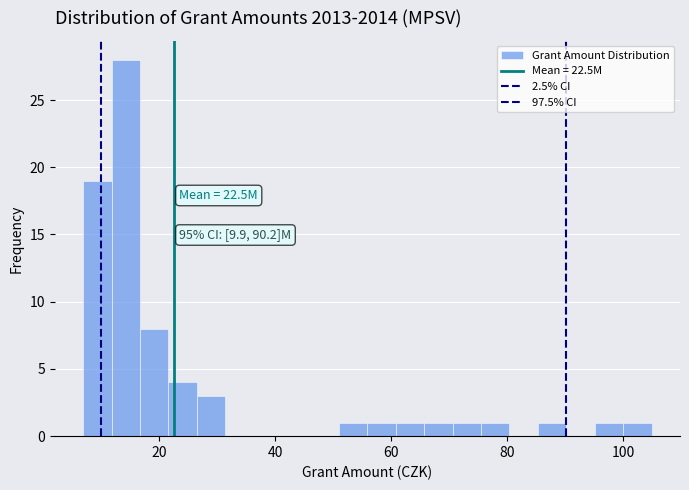

Around what value on the x-axis is the tallest bar? Give the approximate position of its centre, as read against the axis.

14